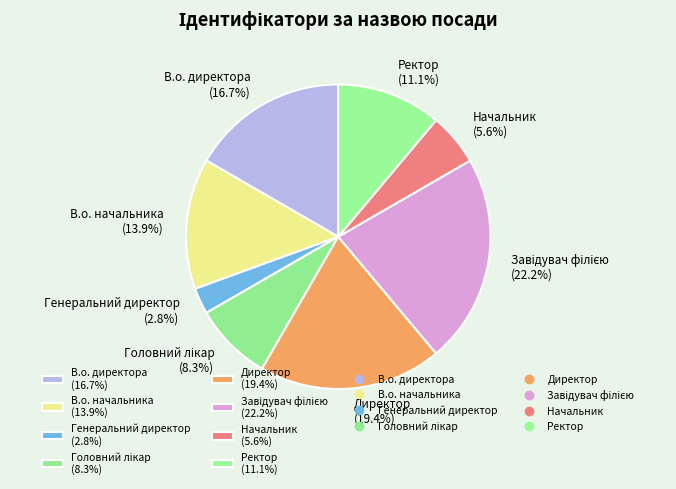

To the nearest percent, what is the average slice percentage?

12%